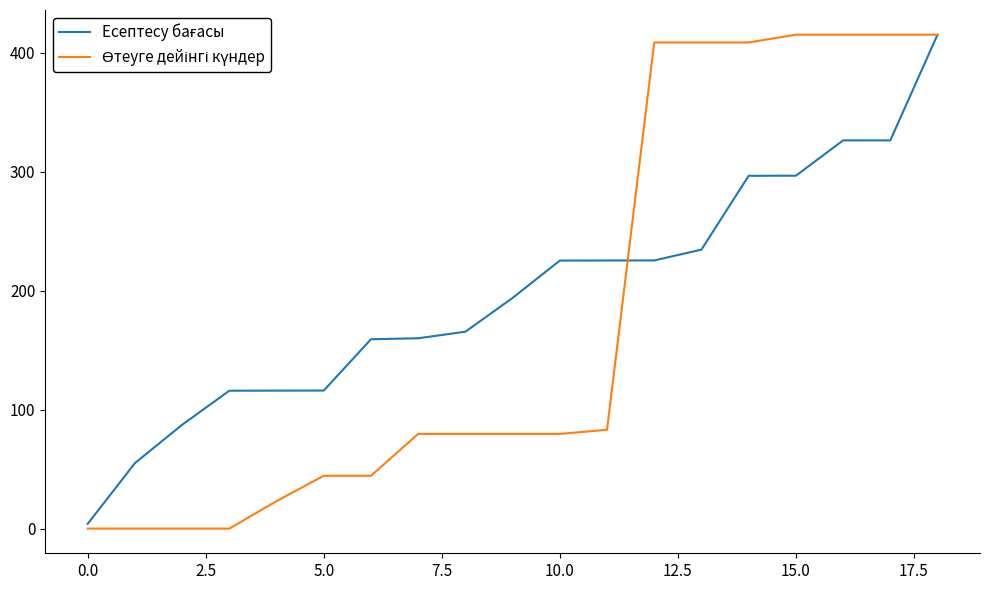

What is the greatest value displayed?

415.0